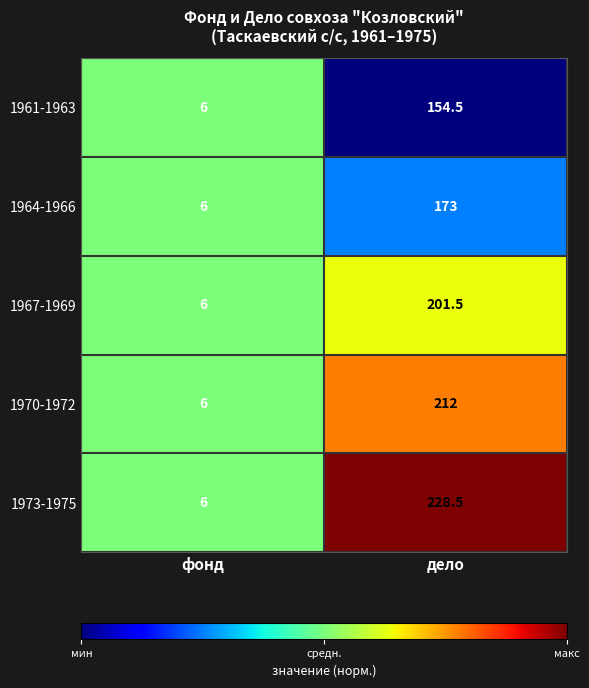

Which series has the largest range (max minus min)?

1973-1975